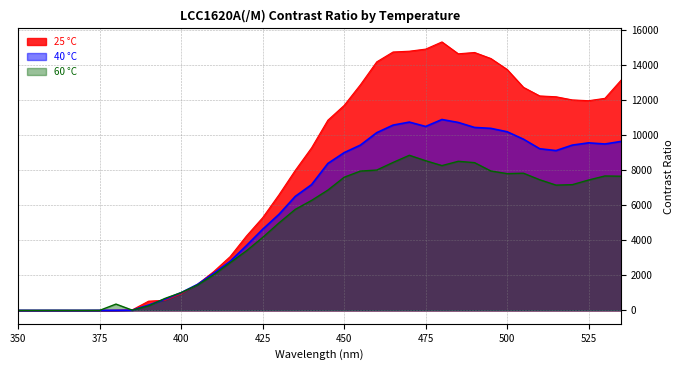

Where do 60 °C and 25 °C first cross each other?

350 and 355